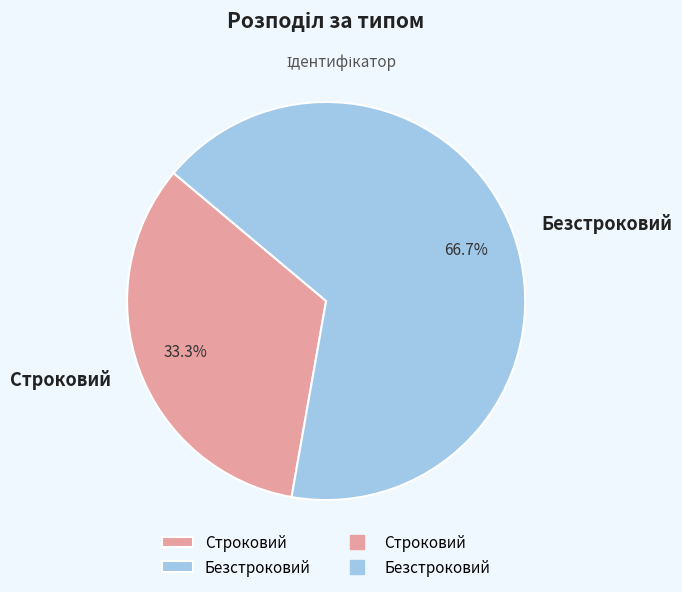

To the nearest percent, what is the difference between the largest and smallest slice percentages?

33%